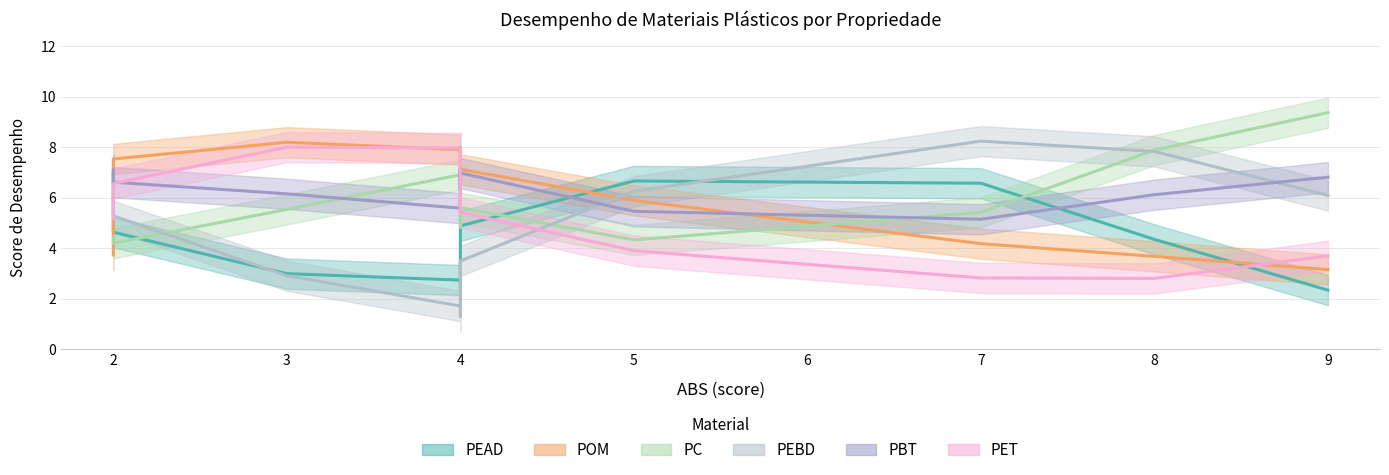

How many interior local valleys does the PBT series have?

1